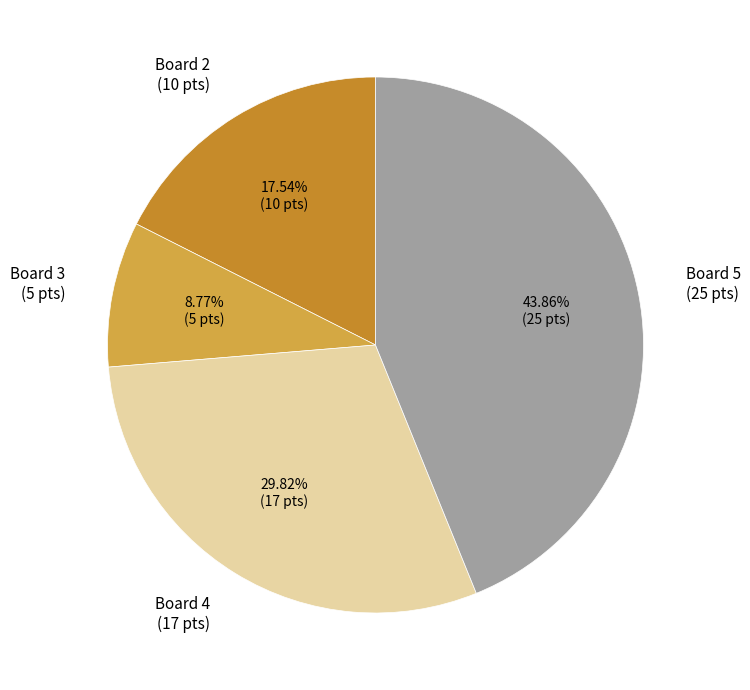

Rank the categories by value from lowest to highest.

Board 3 (5 pts), Board 2 (10 pts), Board 4 (17 pts), Board 5 (25 pts)